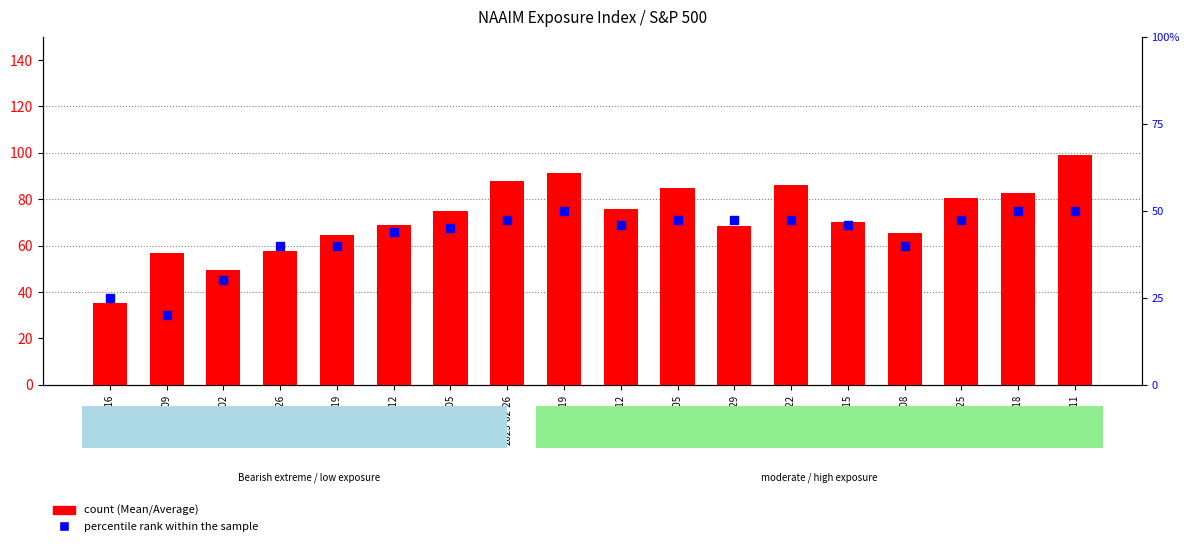

At which category is the sum across all series the highest?

2024-12-11